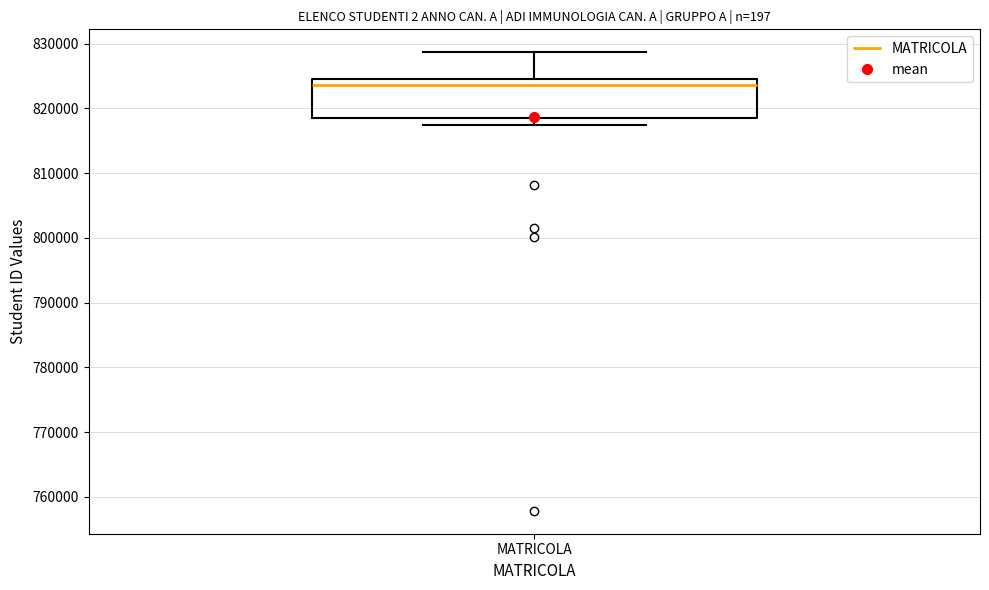

Transcribe this box plot: give where the median line is, the range the box spans, and where the two whiskers end, as read against the y-axis. The values are not printed on the chart, so give them approximately, as read against the axis.

median 824000, box 818000 to 825000, whiskers 817000 to 829000